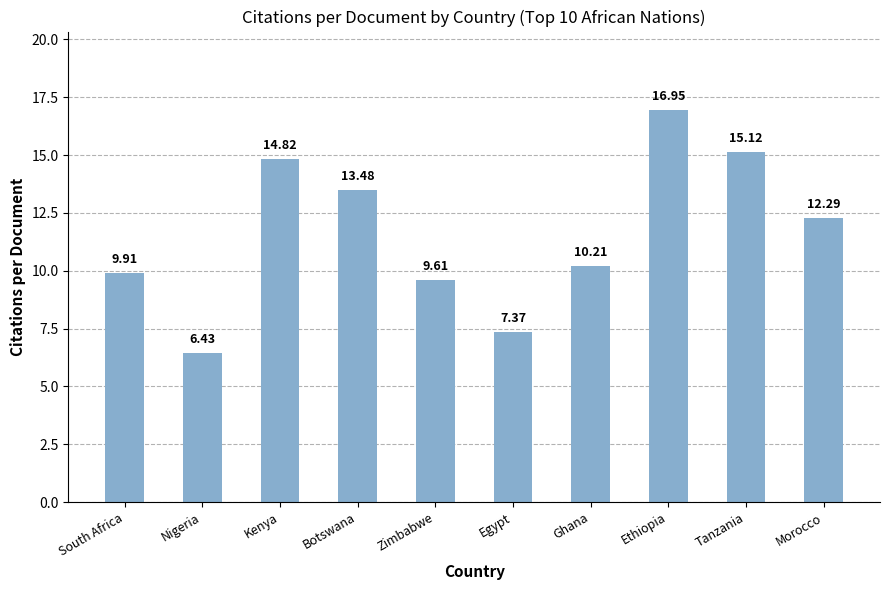

At which category does the chart reach its minimum across all series?

Nigeria